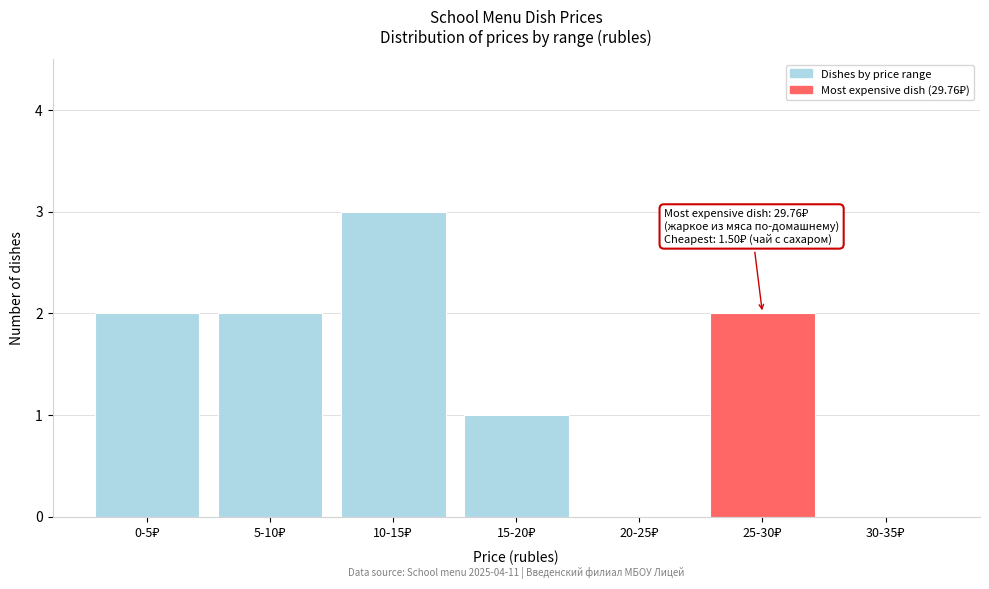

What is the greatest value displayed?

3